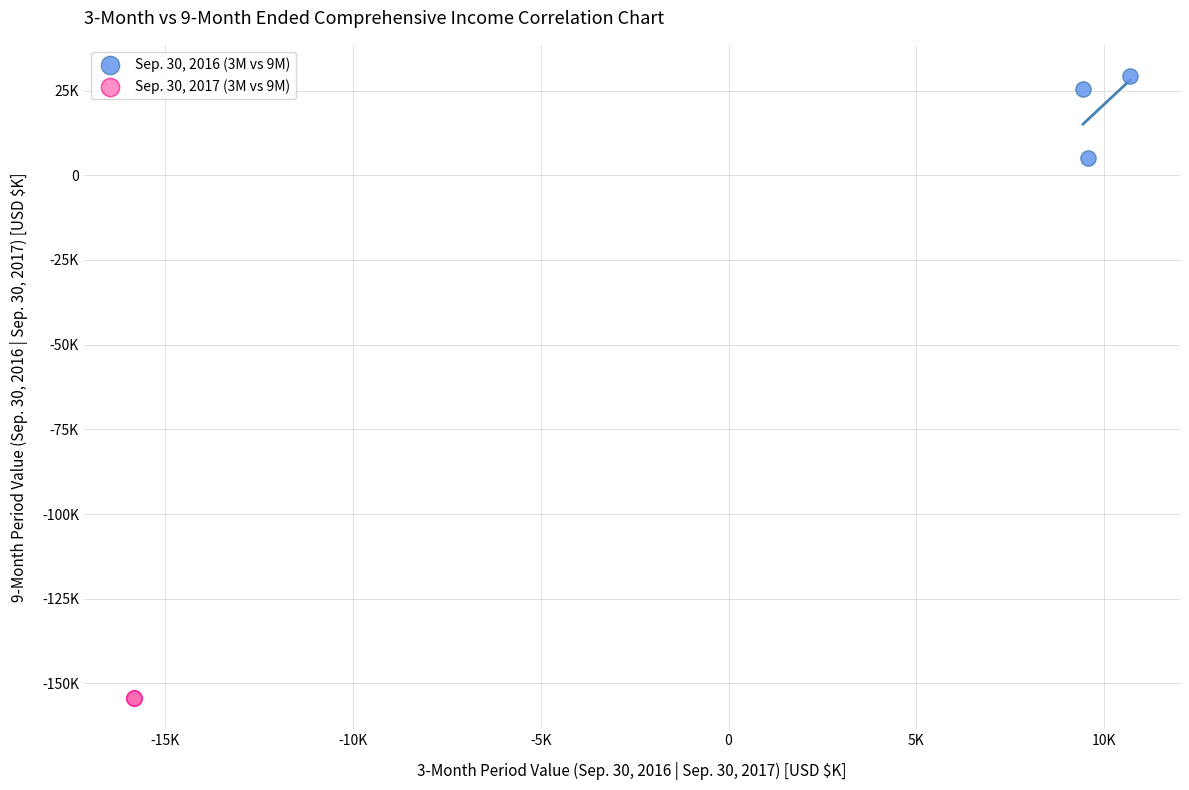

Which series contains the highest Y value?

Sep. 30, 2016 (3M vs 9M)